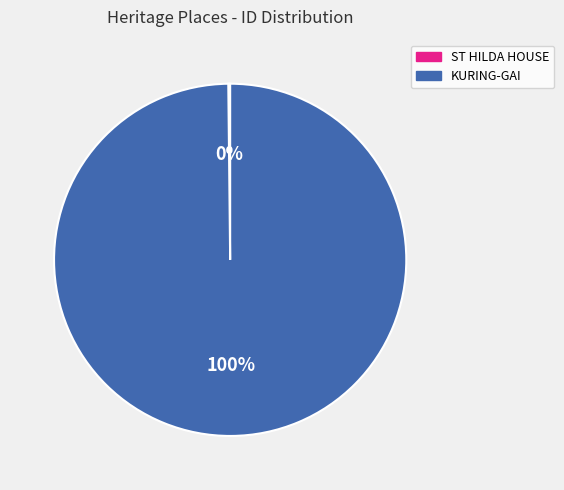

Which category has the biggest portion of the pie?

KURING-GAI